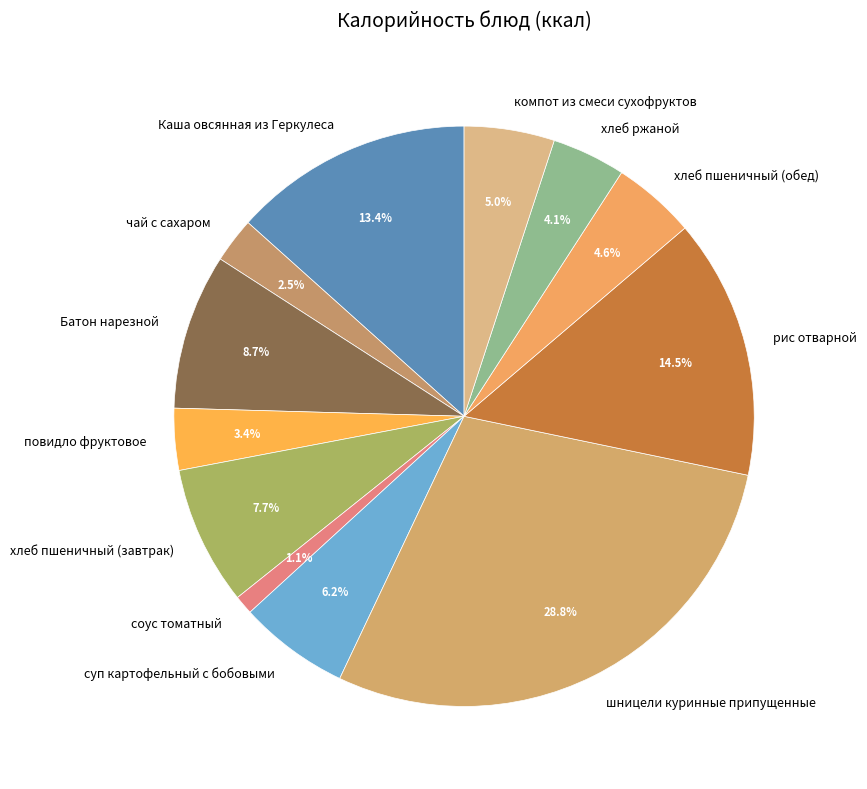

Which has a higher value, суп картофельный с бобовыми or чай с сахаром?

суп картофельный с бобовыми